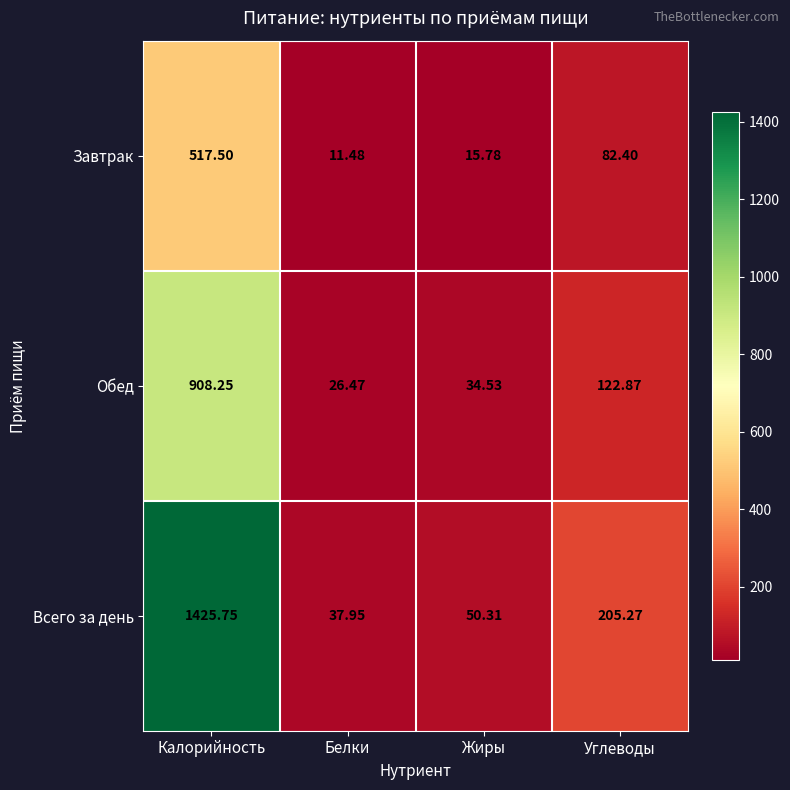

Is the value of Завтрак at Жиры greater than the value of Всего за день at Калорийность?

No